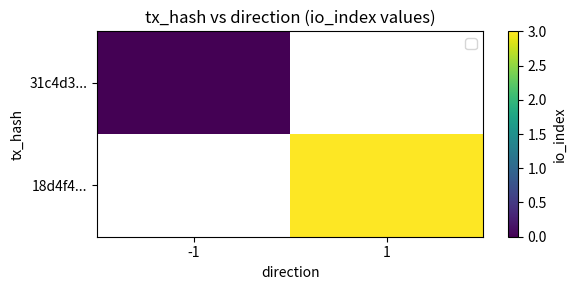

At how many categories does at least one series exceed 1?

1